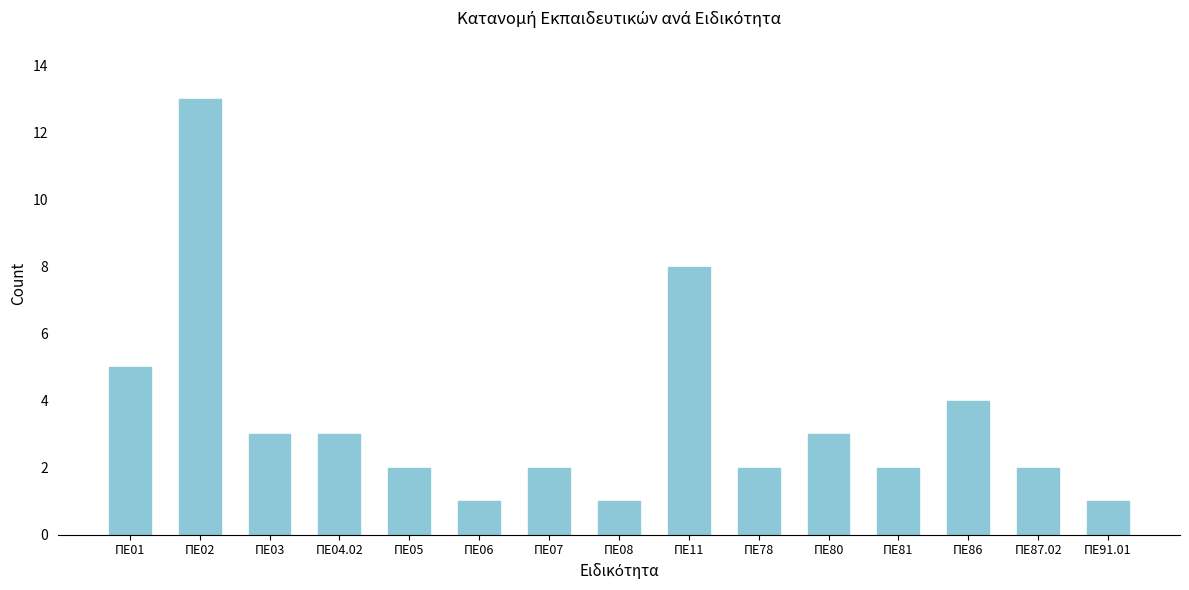

Reading right to left, what are all the values shown in this chart?

1	2	4	2	3	2	8	1	2	1	2	3	3	13	5